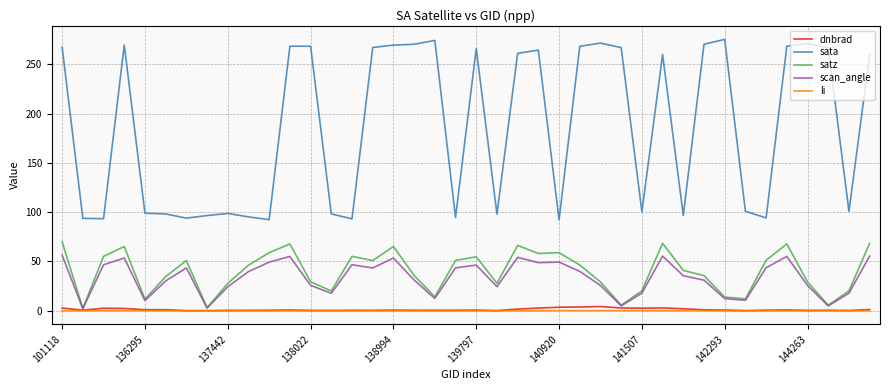

Which series has the widest spread of values?

sata